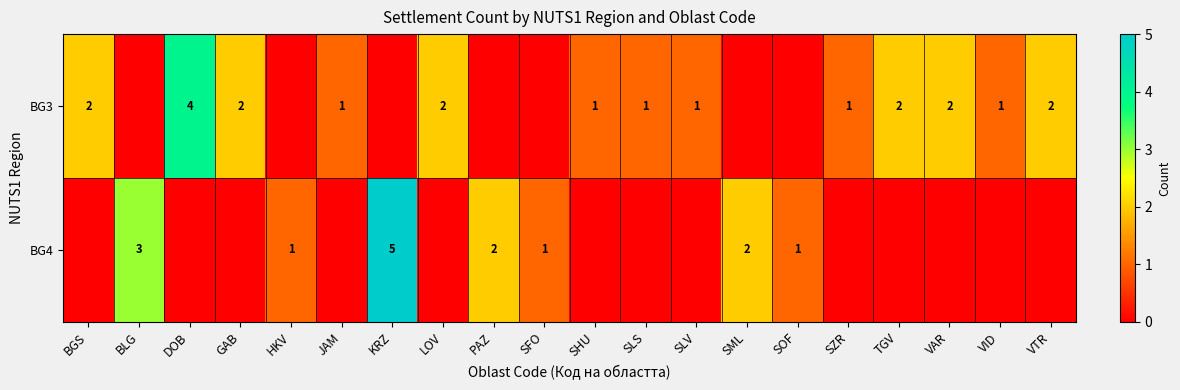

Is the value of BG3 at JAM greater than the value of BG4 at PAZ?

No